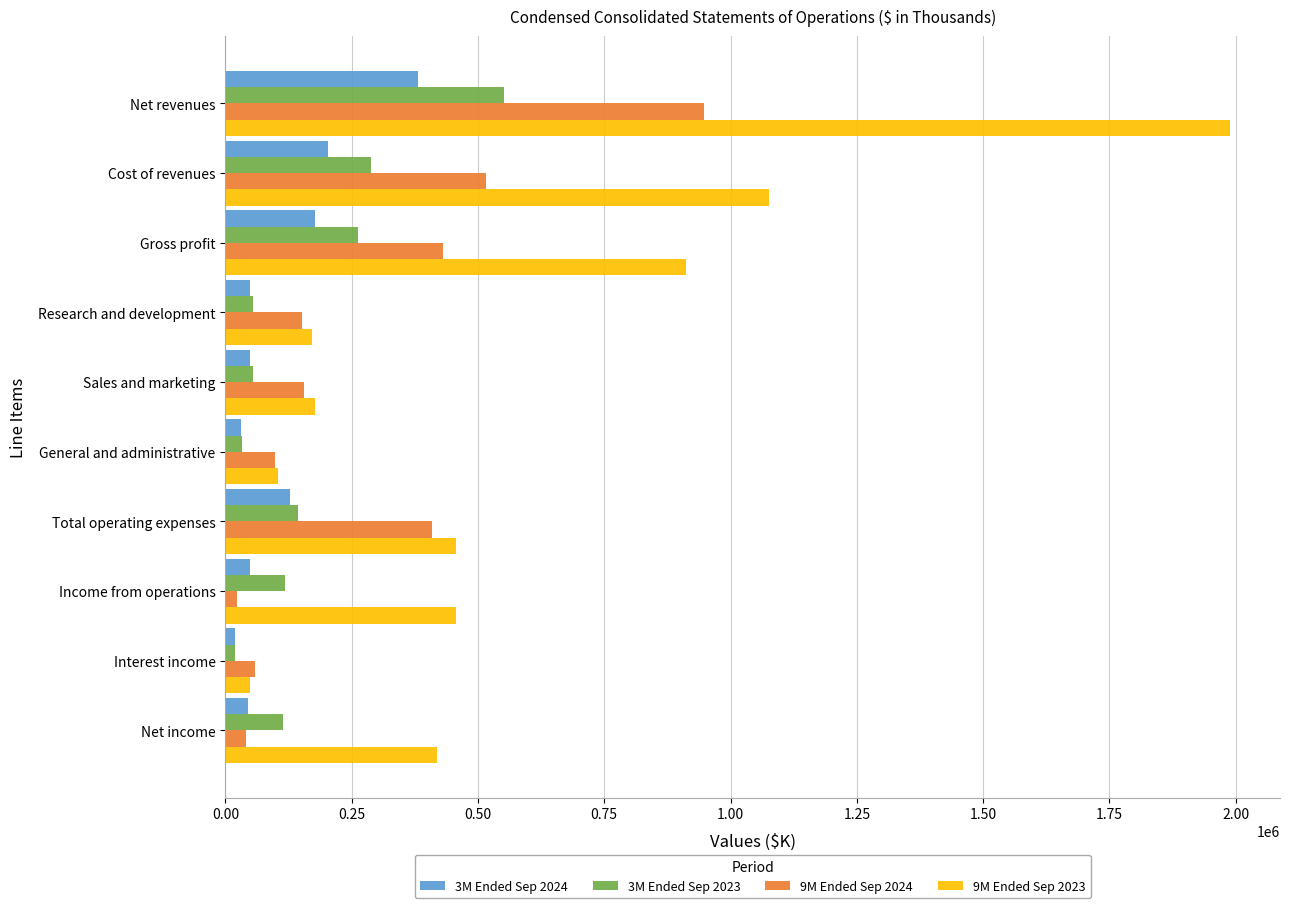

What is the difference between the highest and lowest values at Gross profit?

733555